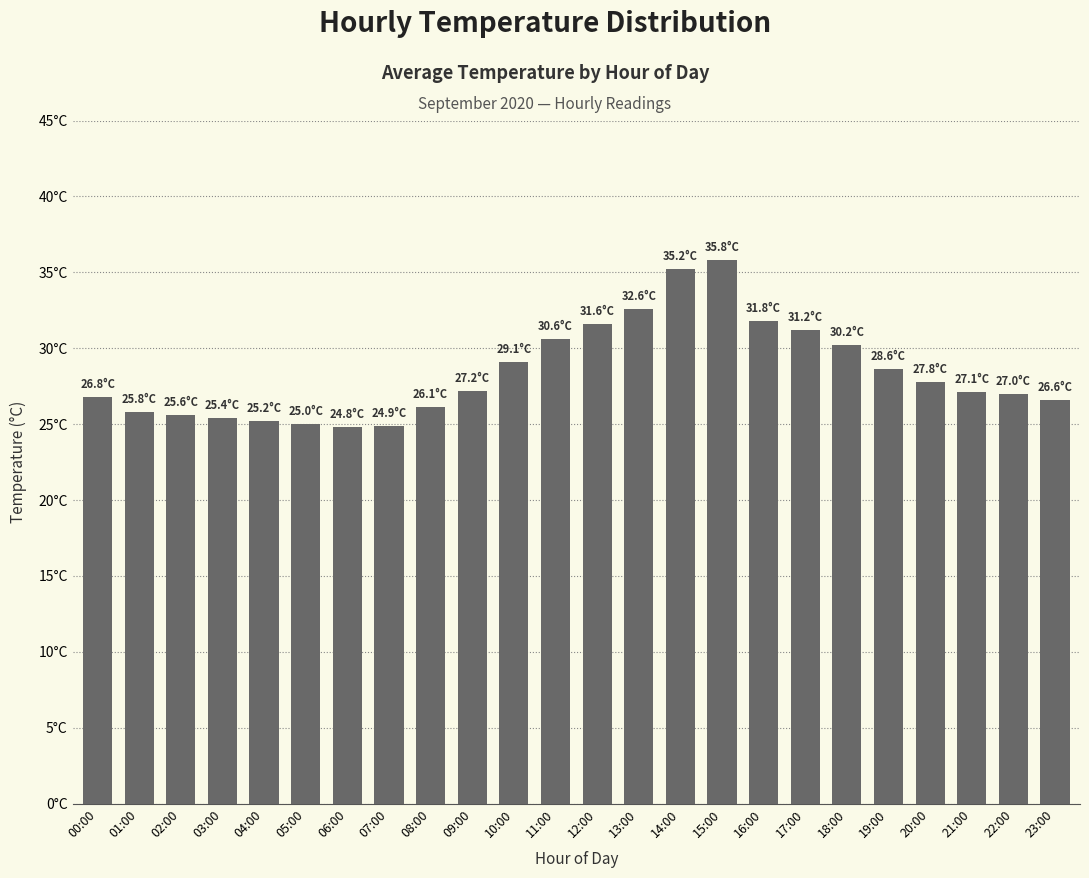

What is the approximate value at 08:00?

26.1